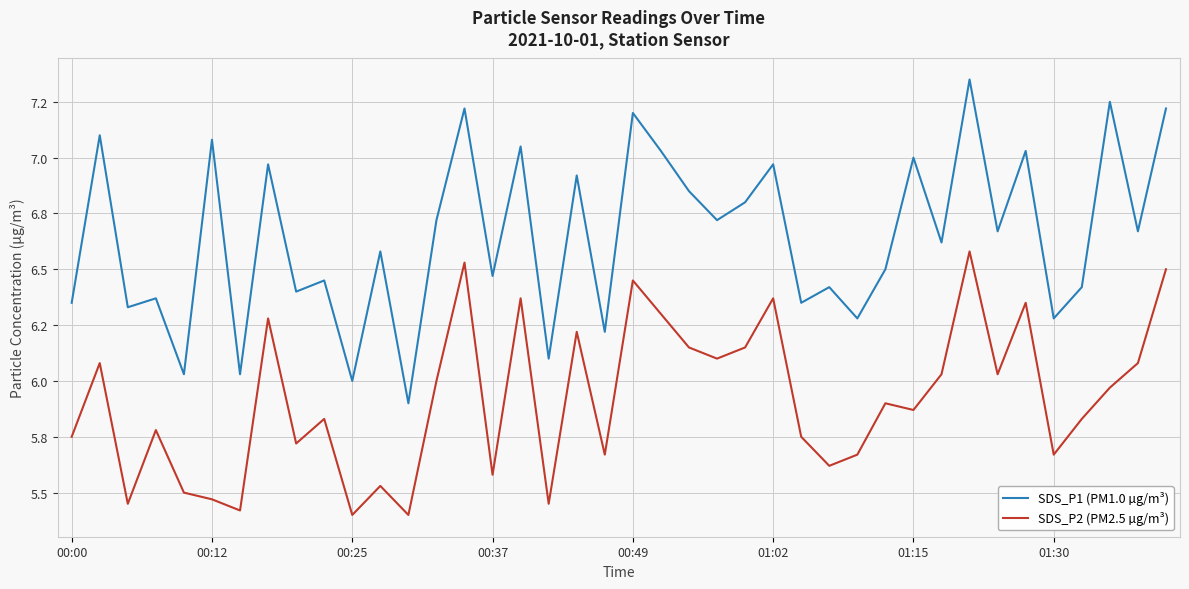

Is this an area chart (filled region under the line)?

No